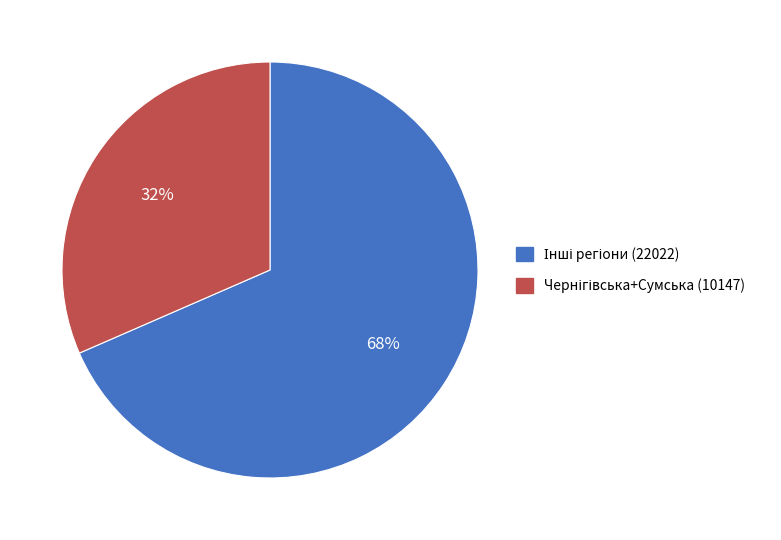

To the nearest percent, what is the average slice percentage?

50%